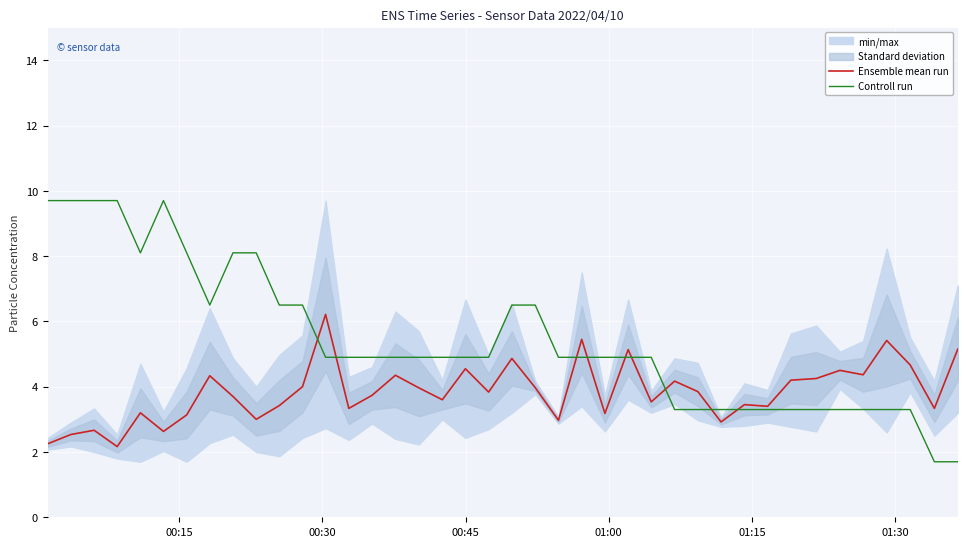

Which series has the largest total across all categories?

Controll run